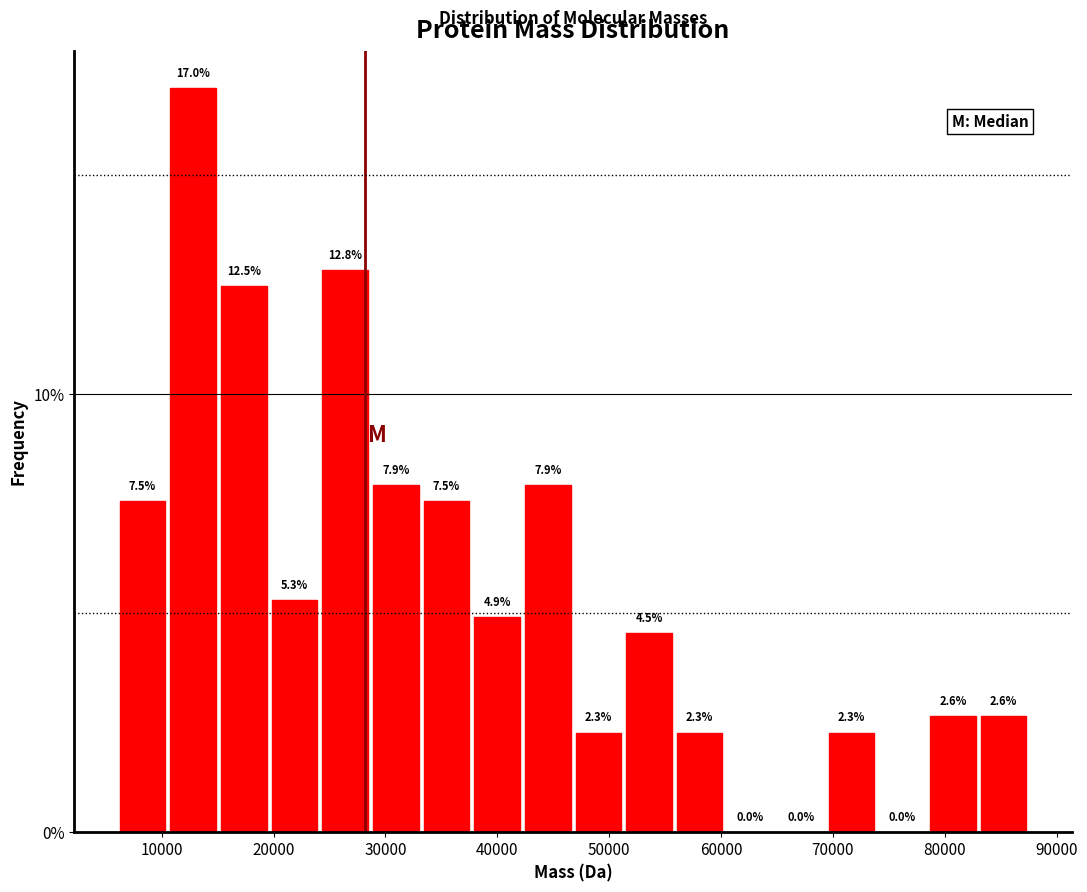

Reading left to right, list every bar in this chart as the range it spans on the x-axis followed by its height. The bar edges are not printed on the chart, so give them approximately, as read against the axis.

6000 to 11000: 7.5
11000 to 15000: 17.0
15000 to 20000: 12.5
20000 to 24000: 5.3
24000 to 29000: 12.8
29000 to 33000: 7.9
33000 to 38000: 7.5
38000 to 42000: 4.9
42000 to 47000: 7.9
47000 to 51000: 2.3
51000 to 56000: 4.5
56000 to 60000: 2.3
60000 to 65000: 0.0
65000 to 69000: 0.0
69000 to 74000: 2.3
74000 to 78000: 0.0
78000 to 83000: 2.6
83000 to 88000: 2.6